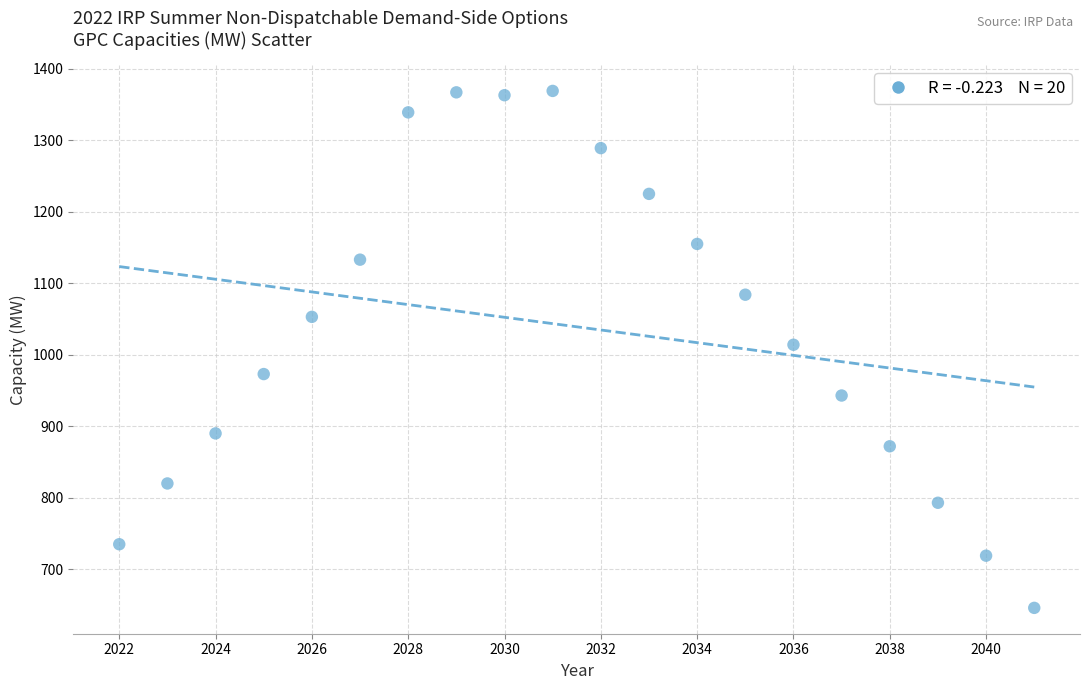

What is the range of X values (max minus min)?

19